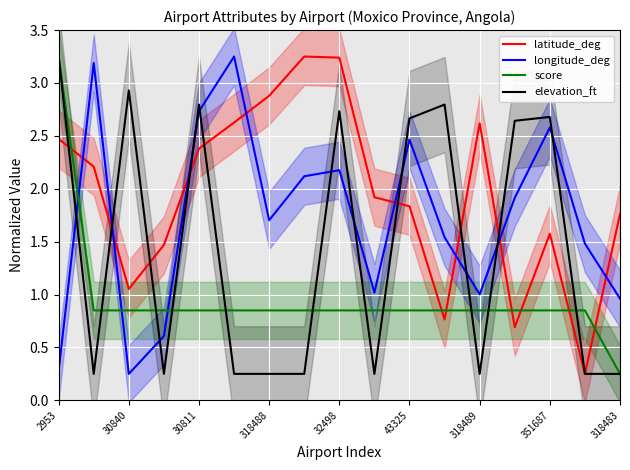

What is the highest value of the elevation_ft series?

3.2